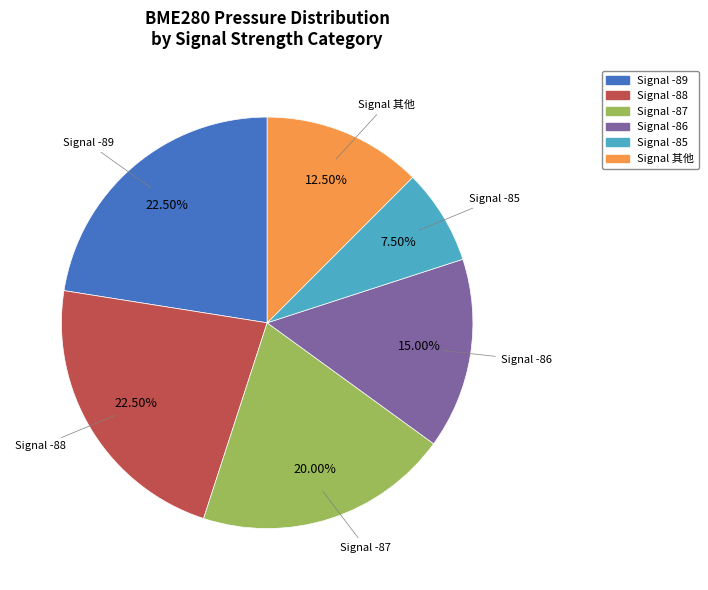

Is there a majority slice in this chart?

No